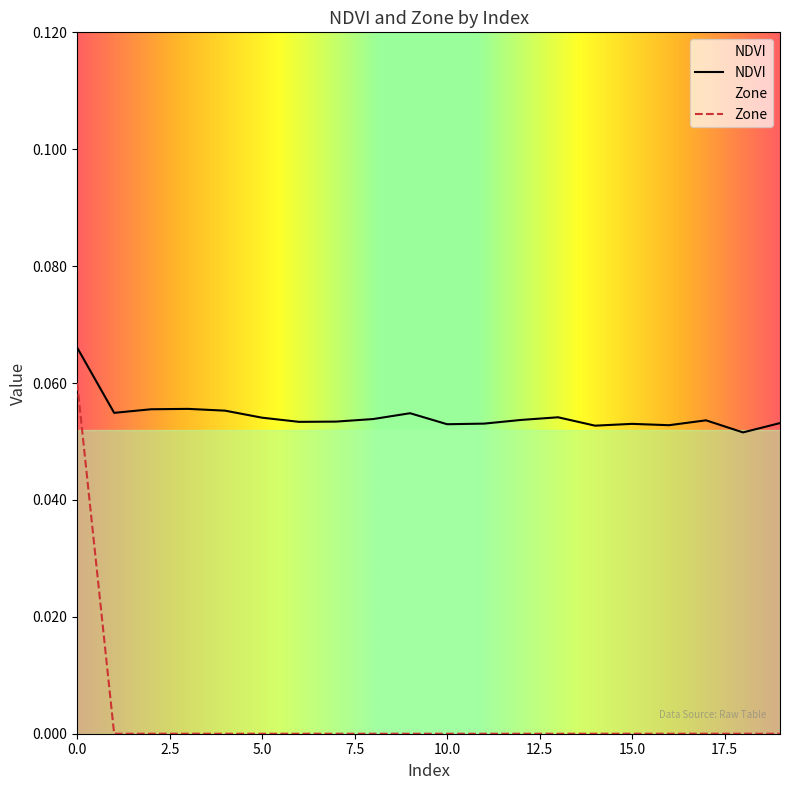

What is the minimum value for NDVI?

0.1